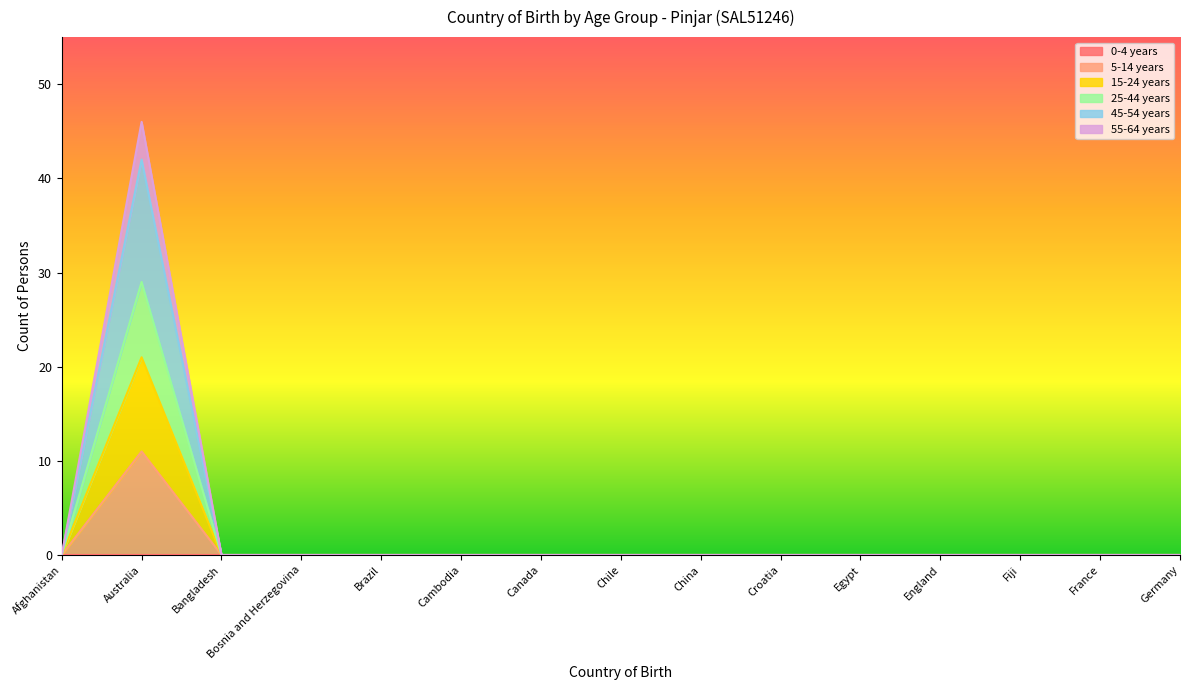

At which category is the sum across all series the highest?

Australia